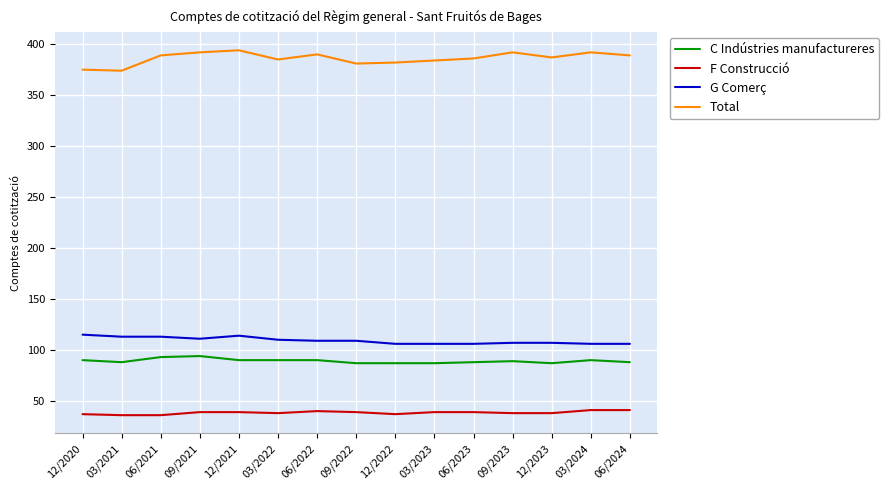

What is the approximate value of Total at 03/2024, to the nearest 10?

390